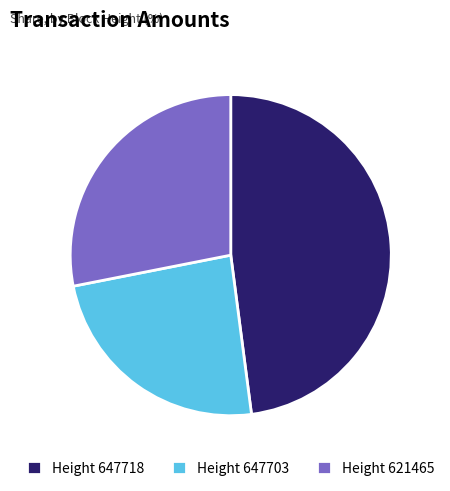

Is it true that Height 647718 is 48% of the pie?

True